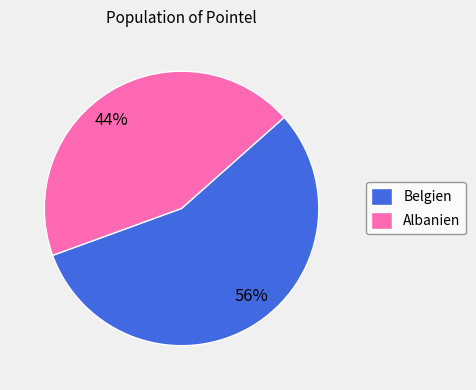

To the nearest percent, what is the difference between the largest and smallest slice percentages?

12%